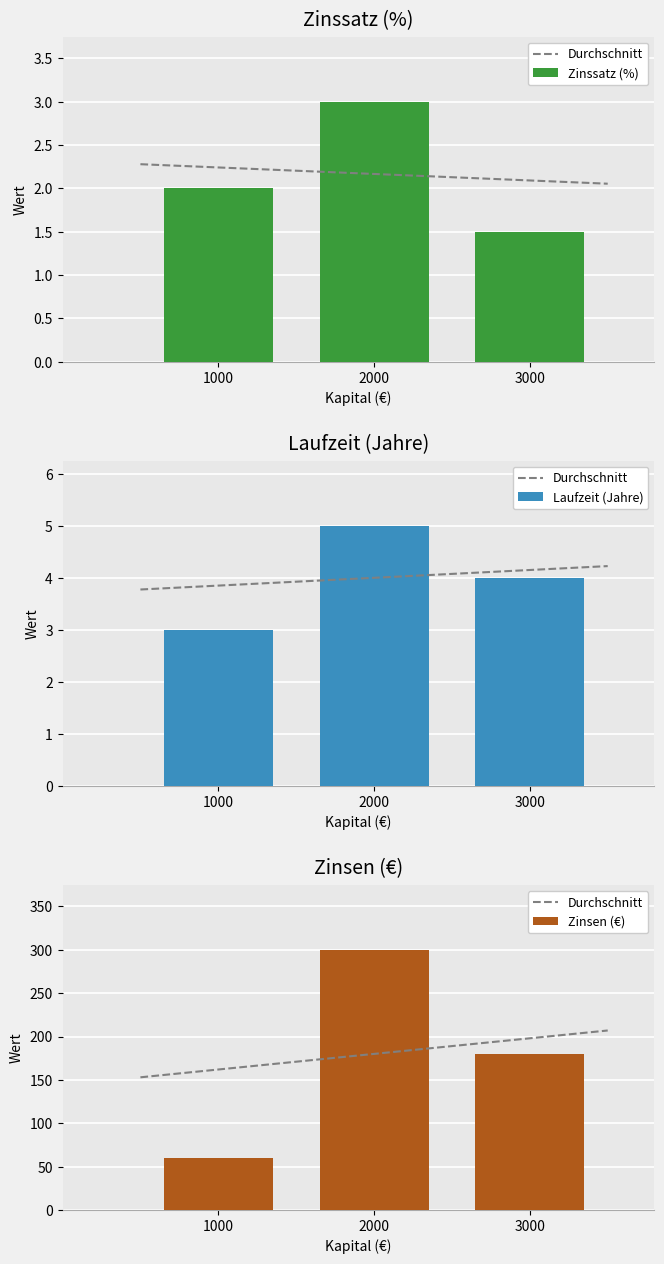

Does the chart contain any negative values?

No